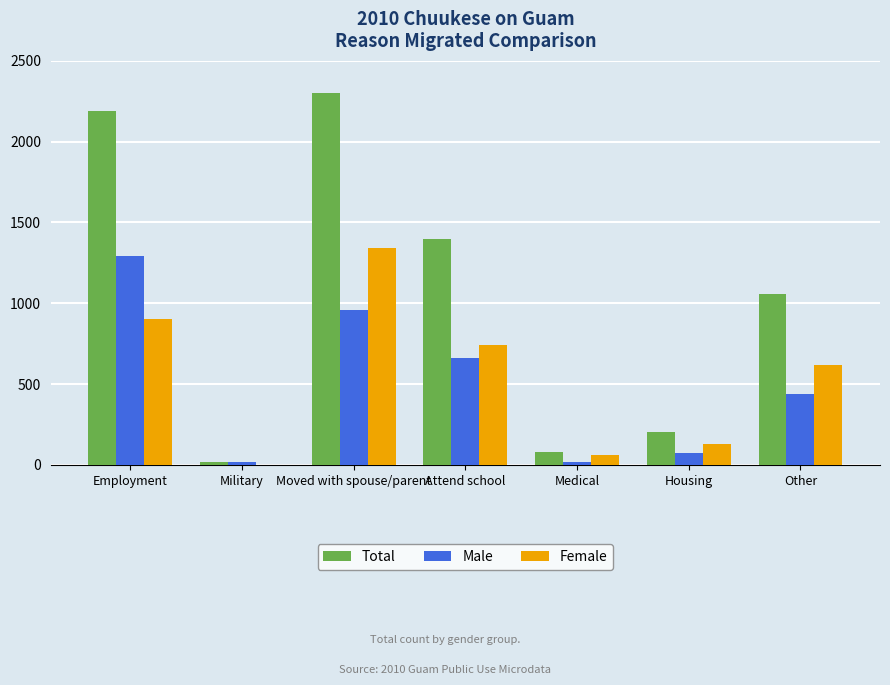

Between Medical and Other, which series saw the biggest shift?

Total